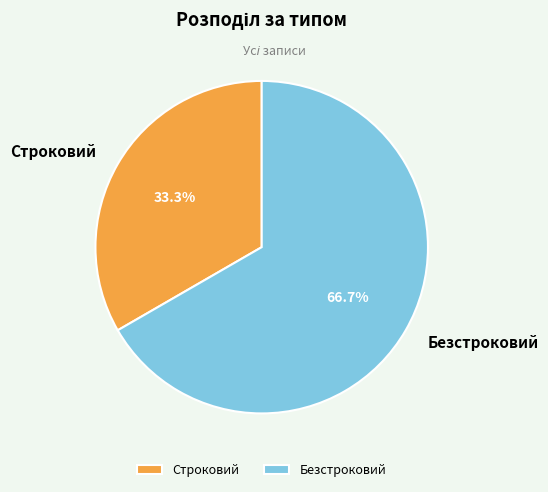

Combined, do Безстроковий and Строковий account for over 50%?

Yes